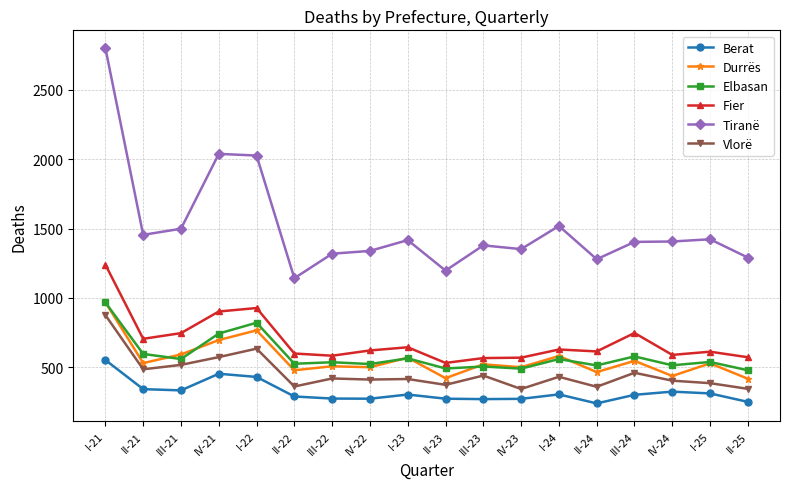

What is the maximum value shown in the chart?

2802